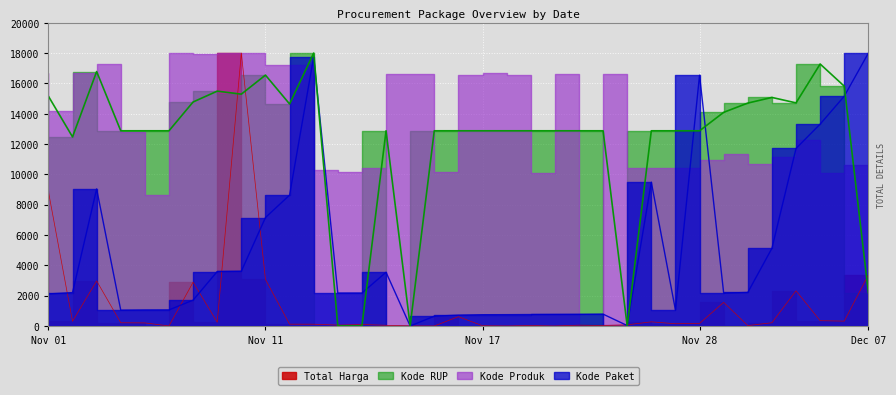

True or false: Kode RUP has a value of 14714.9 at 2021-11-28.

True